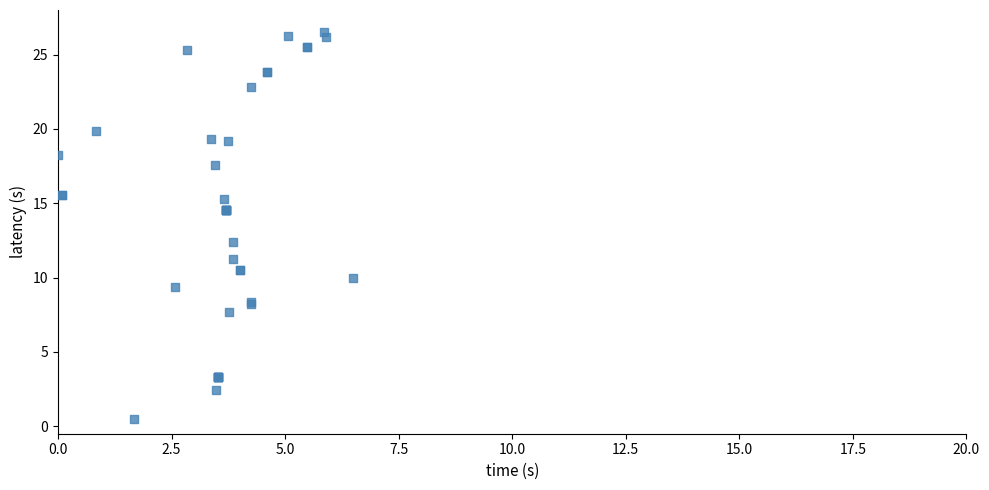

What Y value in the scatter plot is closest to 13?

12.4